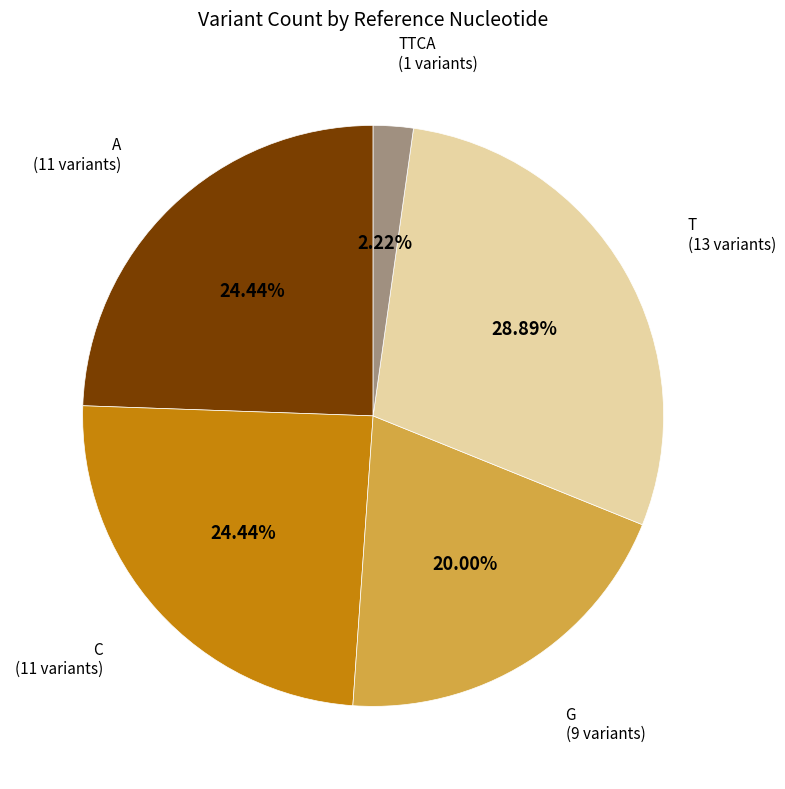

Does any single category account for the majority?

No